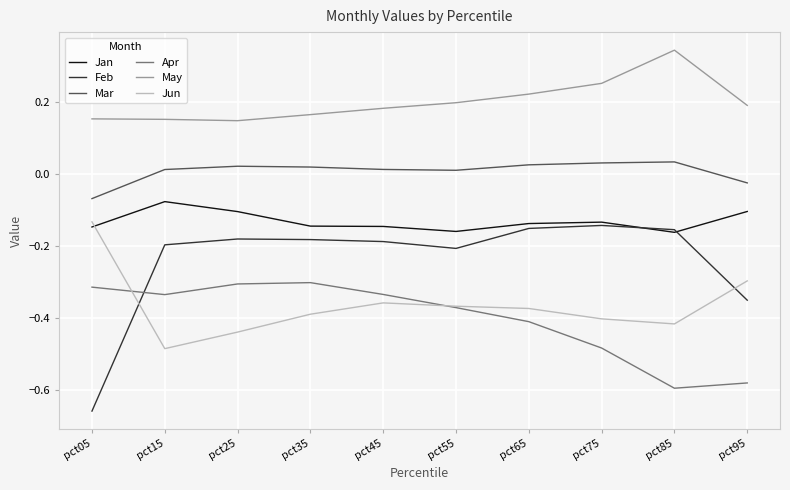

Count the number of data series in this chart.

6